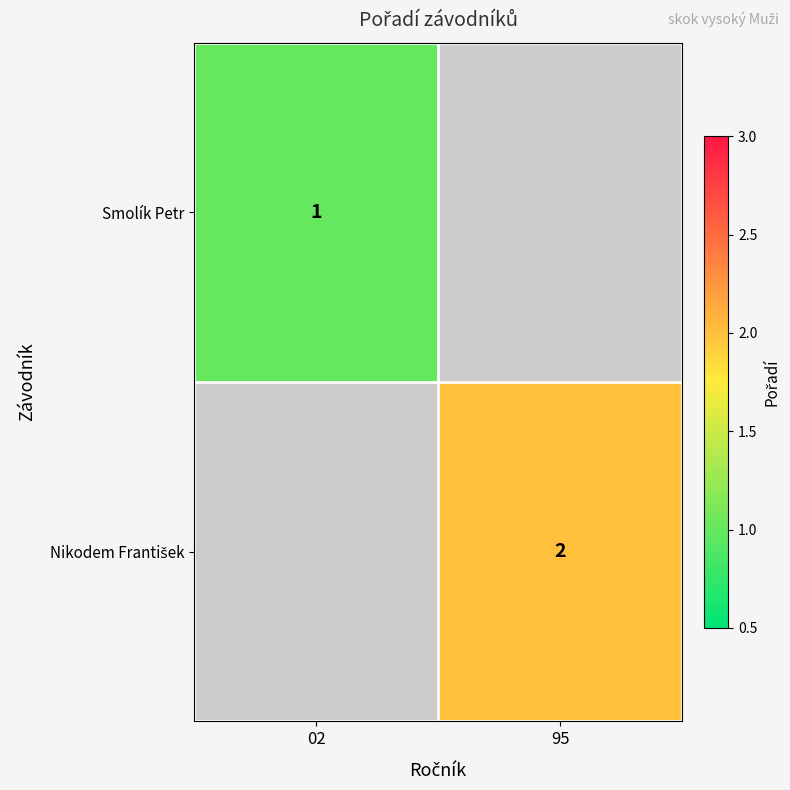

The Smolík Petr series shows 0.4 at 02. True or false?

False